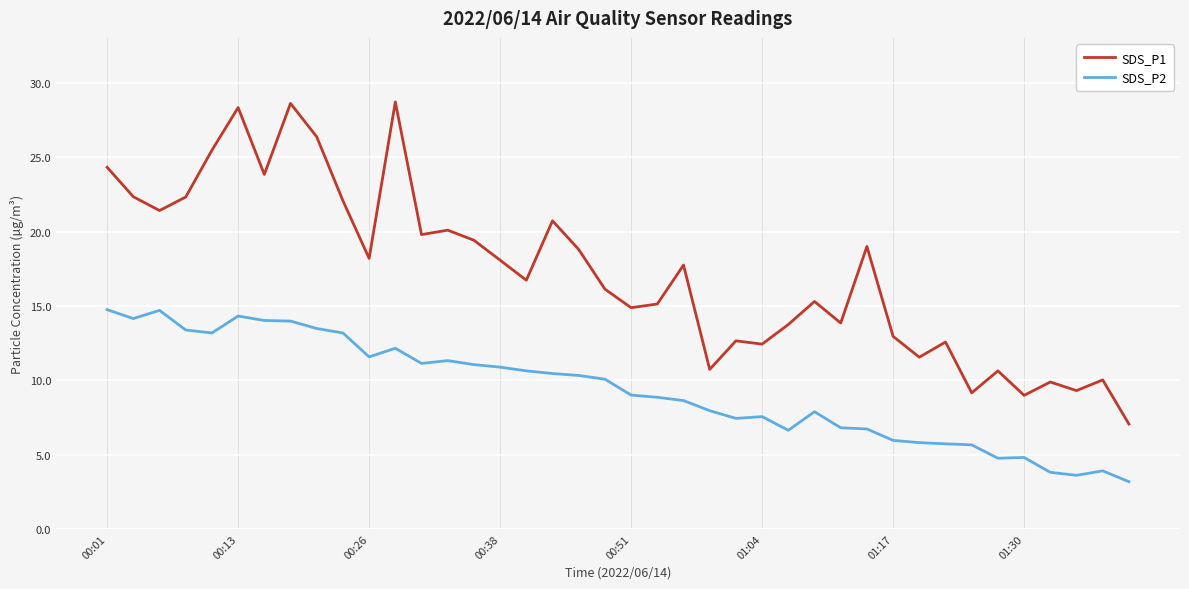

True or false: SDS_P2 and SDS_P1 cross at least once.

False